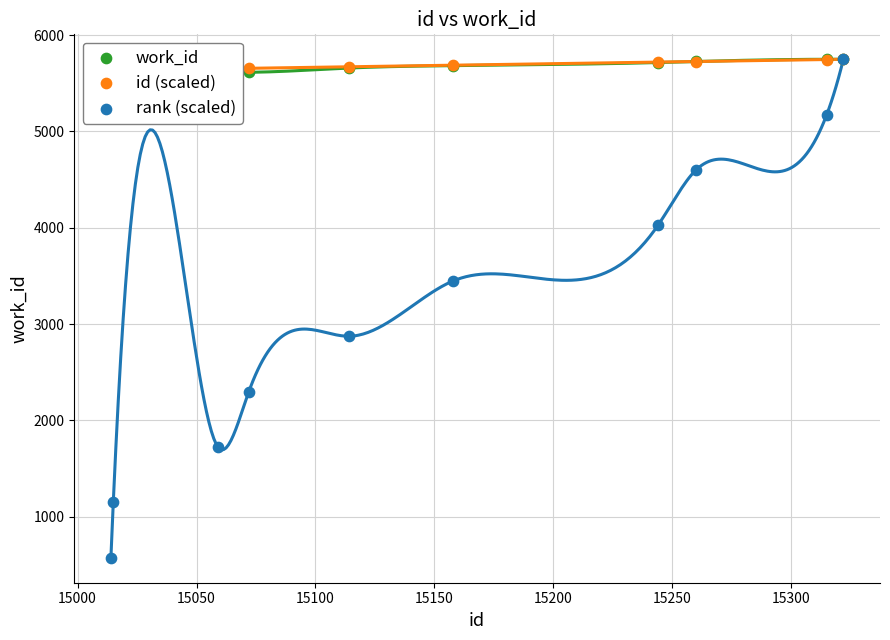

What is the total value across all series at 15100?

13568.8